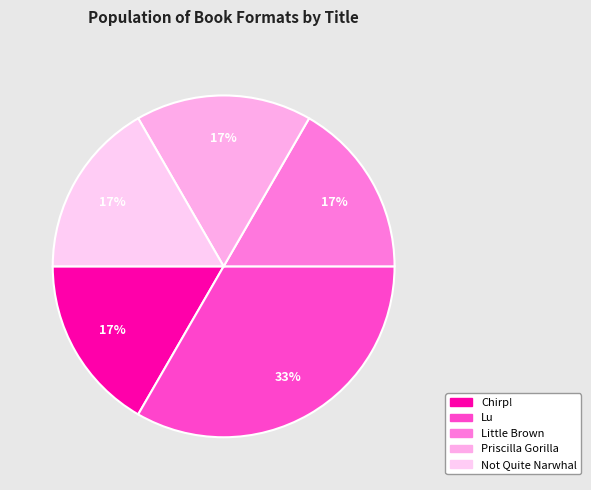

How many segments does this pie chart have?

5